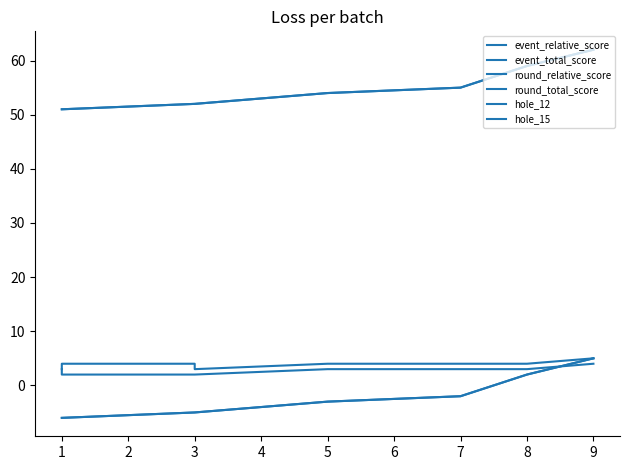

True or false: event_relative_score and hole_15 cross at least once.

True